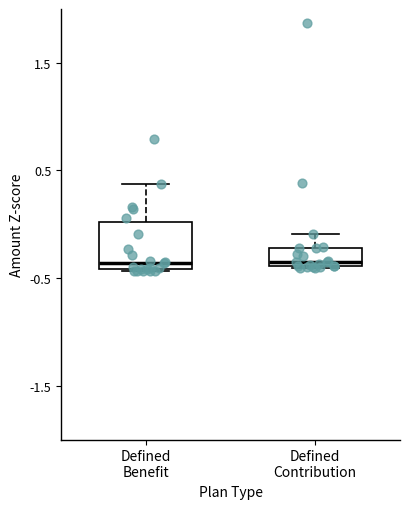

Reading left to right, read every box against the y-axis: the position of its median line, the range the box covers, and the ends of its whiskers. The values are not printed on the chart, so give them approximately, as read against the axis.

Defined Benefit: median -0.4 (just above the box's lower edge), box -0.4 to 0.0, whiskers -0.4 to 0.4
Defined Contribution: median -0.4 (just above the box's lower edge), box -0.4 to -0.2, whiskers -0.4 to -0.1